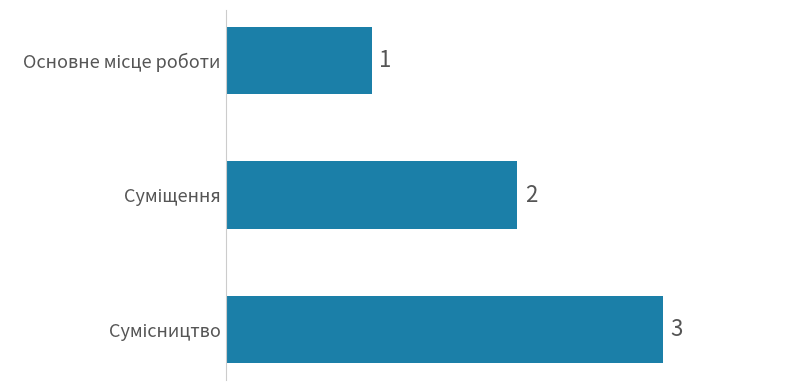

How many values are between 1 and 3?

3